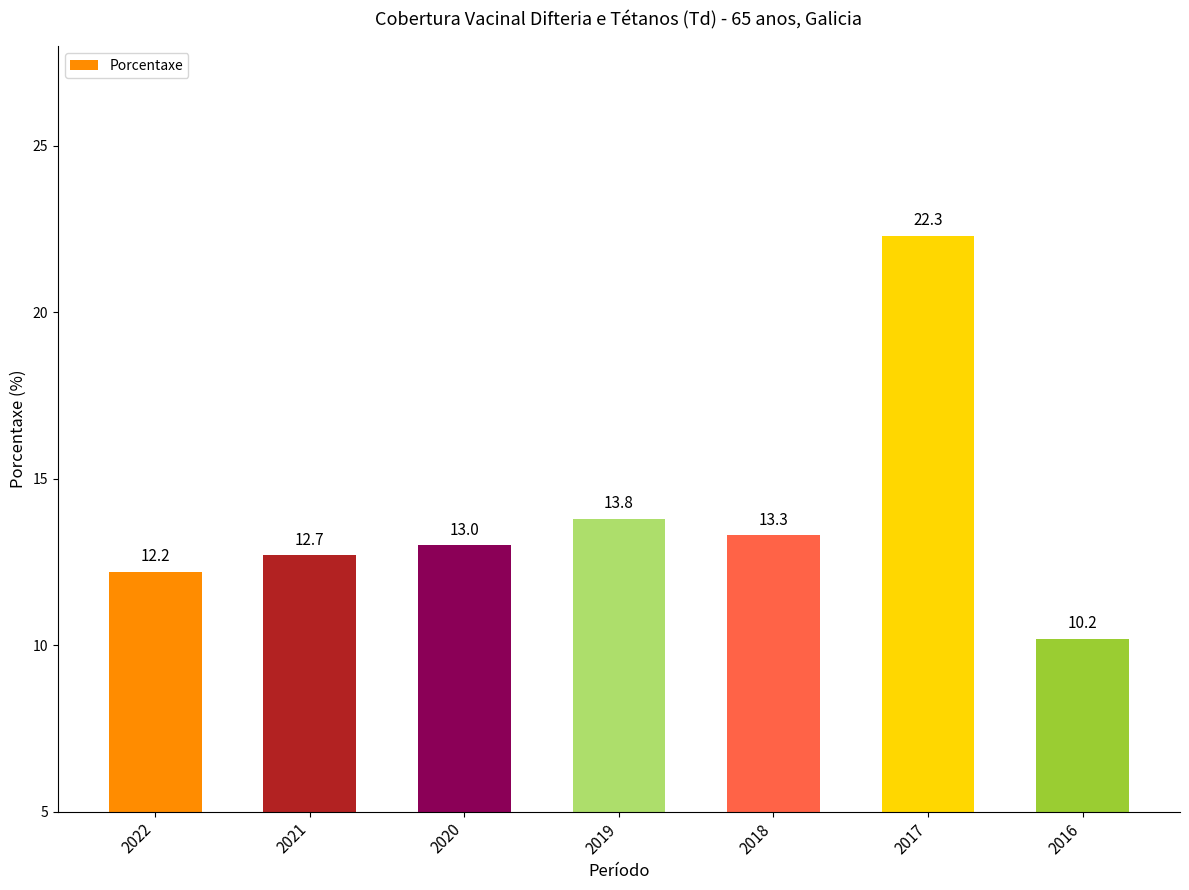

At which category does the chart reach its peak across all series?

2017